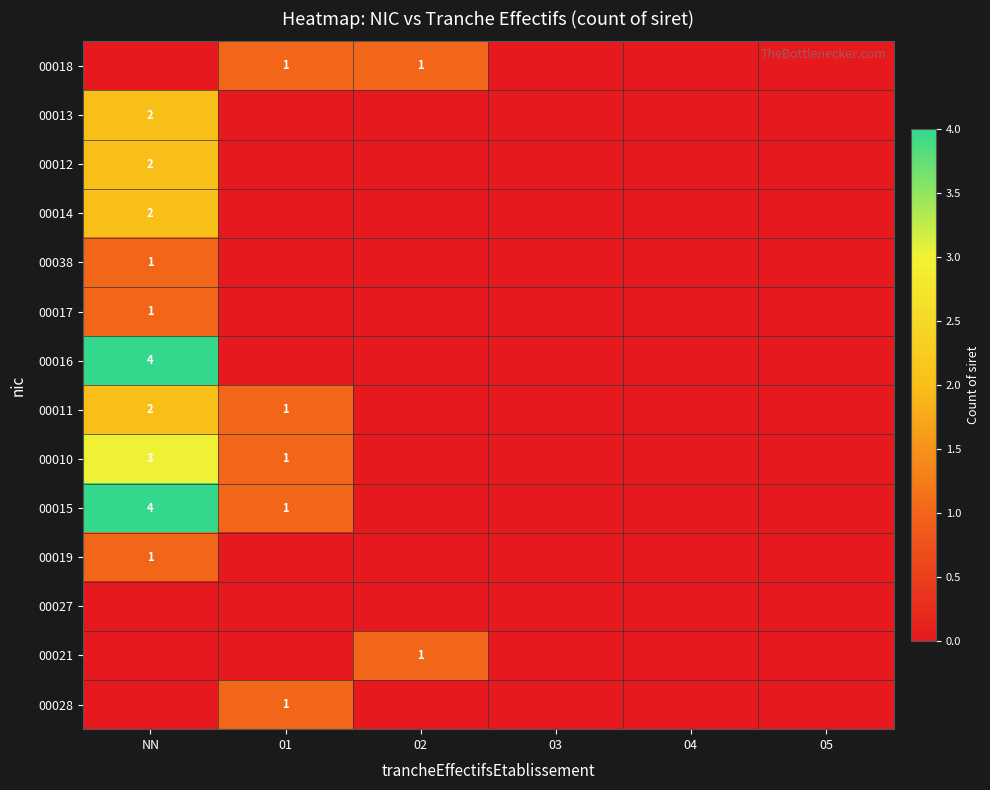

How many categories are shown in the chart?

6